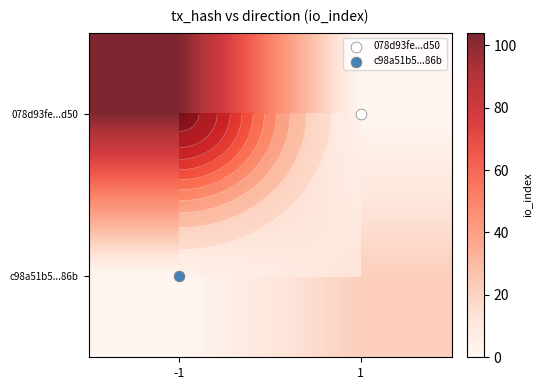

True or false: c98a51b5...86b has a value of 0 at -1.

True